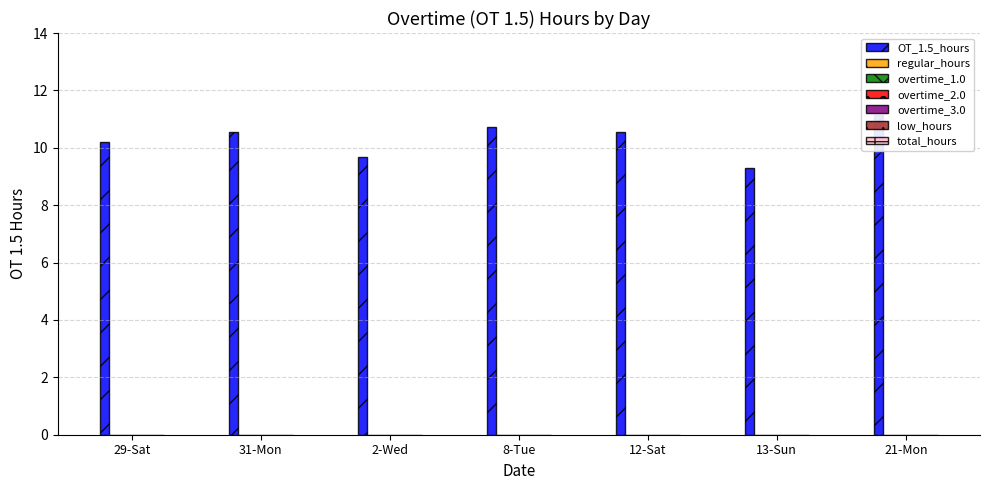

What is the greatest value displayed?

11.1